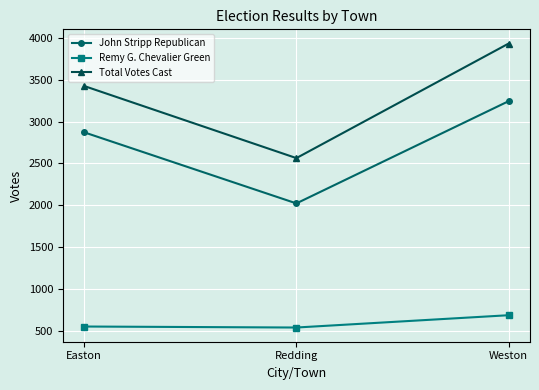

The value of Total Votes Cast at Redding is 2564. True or false?

True